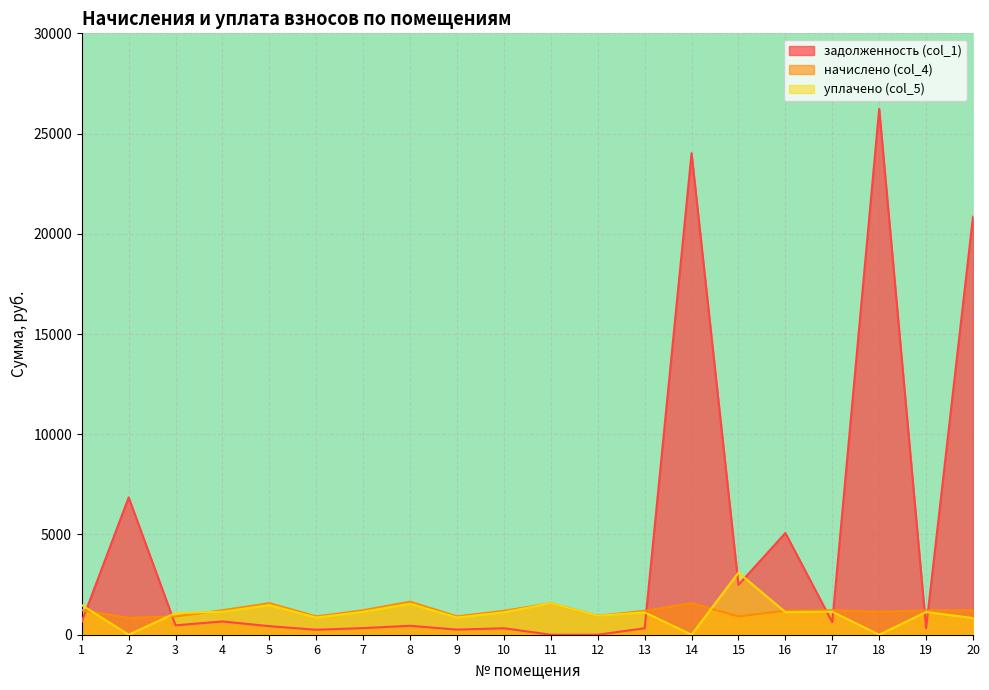

How many lines are shown in the chart?

3